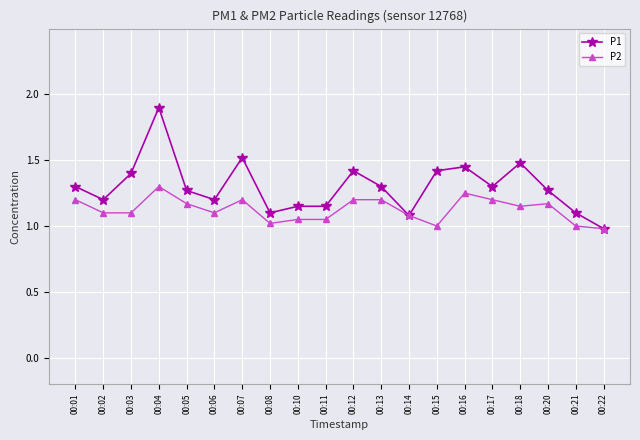

What is the spread (max minus min) of values at 00:04?

0.6